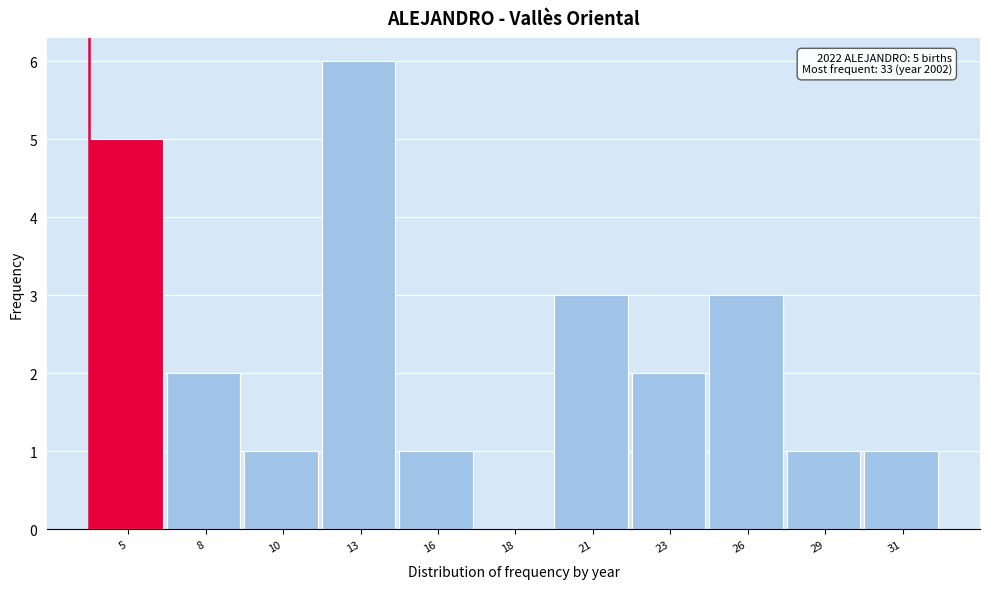

Reading left to right, extract all data points from this chart.

5=5	8=2	10=1	13=6	16=1	18=0	21=3	23=2	26=3	29=1	31=1